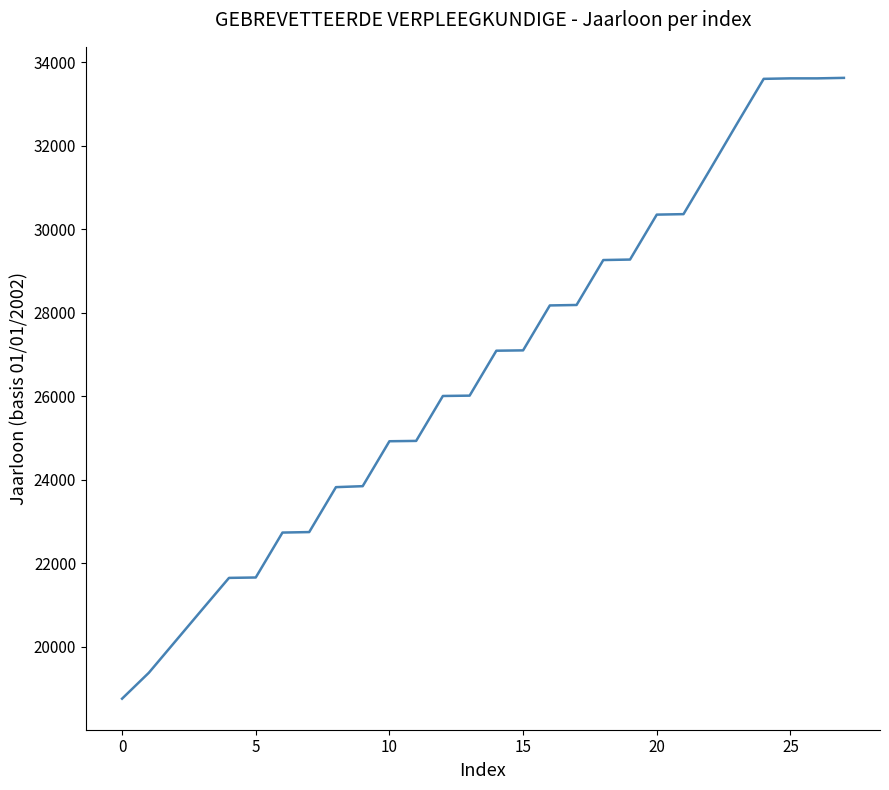

What is the maximum value shown in the chart?

33620.6